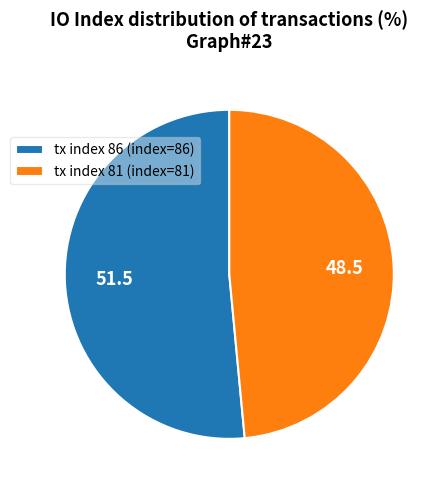

Combined, do tx index 81 and tx index 86 account for over 50%?

Yes